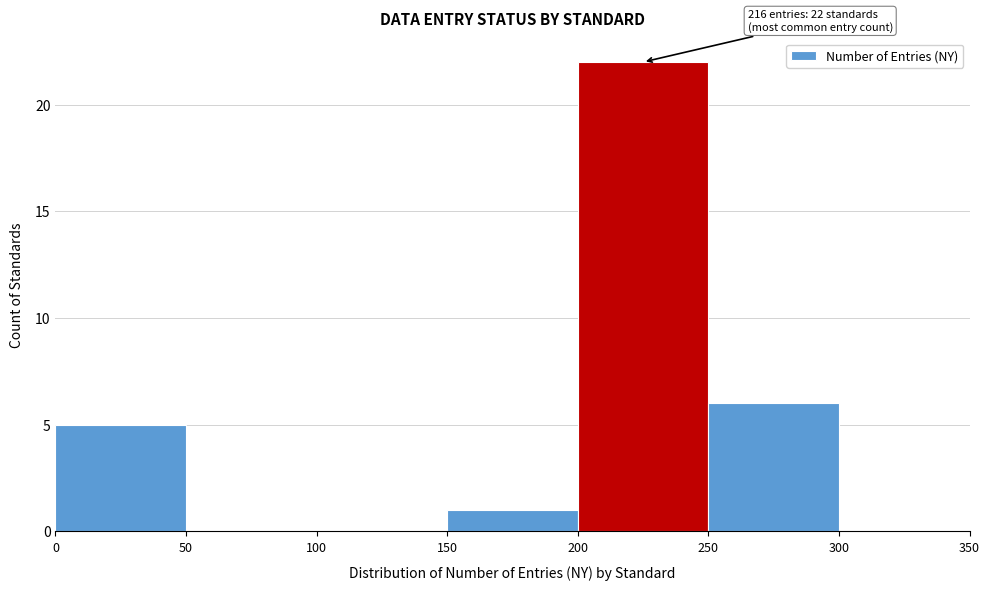

Over which range of the x-axis is the bar tallest?

200 to 250